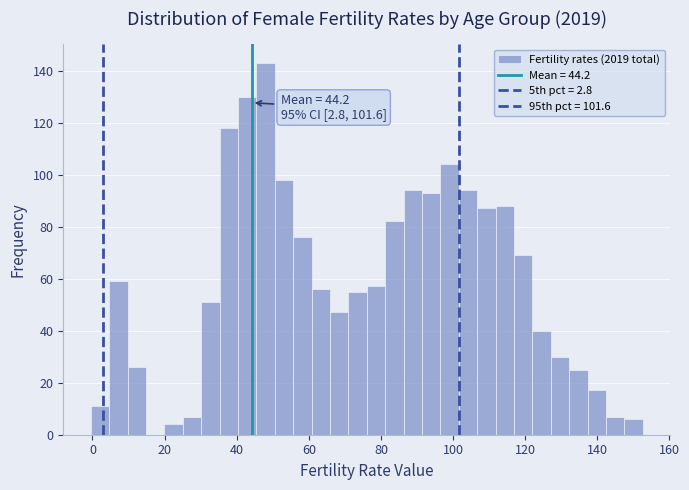

Around what value on the x-axis is the tallest bar? Give the approximate position of its centre, as read against the axis.

48